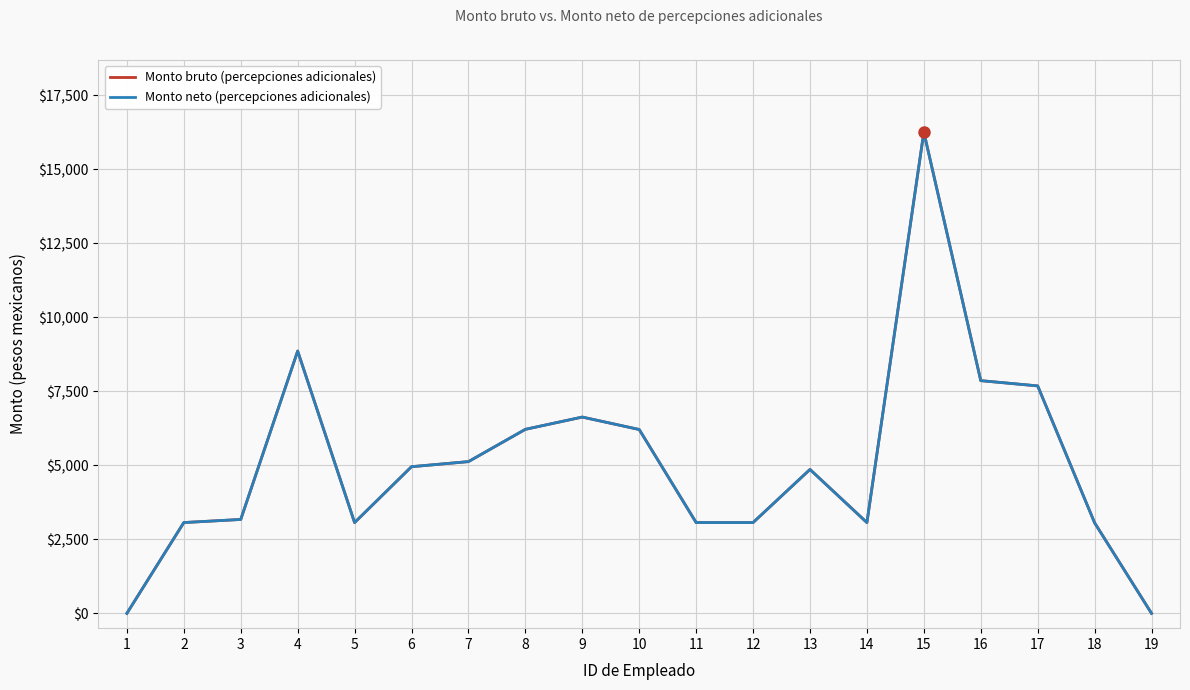

Reading left to right, extract all data points from this chart.

Monto bruto (percepciones adicionales): 1=0.0	2=3067.1	3=3172.1	4=8859.3	5=3067.1	6=4953.9	7=5125.5	8=6215.8	9=6630.1	10=6210.3	11=3067.1	12=3067.1	13=4861.1	14=3067.1	15=16255.9	16=7860.2	17=7682.8	18=3058.9	19=0.0
Monto neto (percepciones adicionales): 1=0.0	2=3067.1	3=3172.1	4=8859.3	5=3067.1	6=4953.9	7=5125.5	8=6215.8	9=6630.1	10=6210.3	11=3067.1	12=3067.1	13=4861.1	14=3067.1	15=16255.9	16=7860.2	17=7682.8	18=3058.9	19=0.0